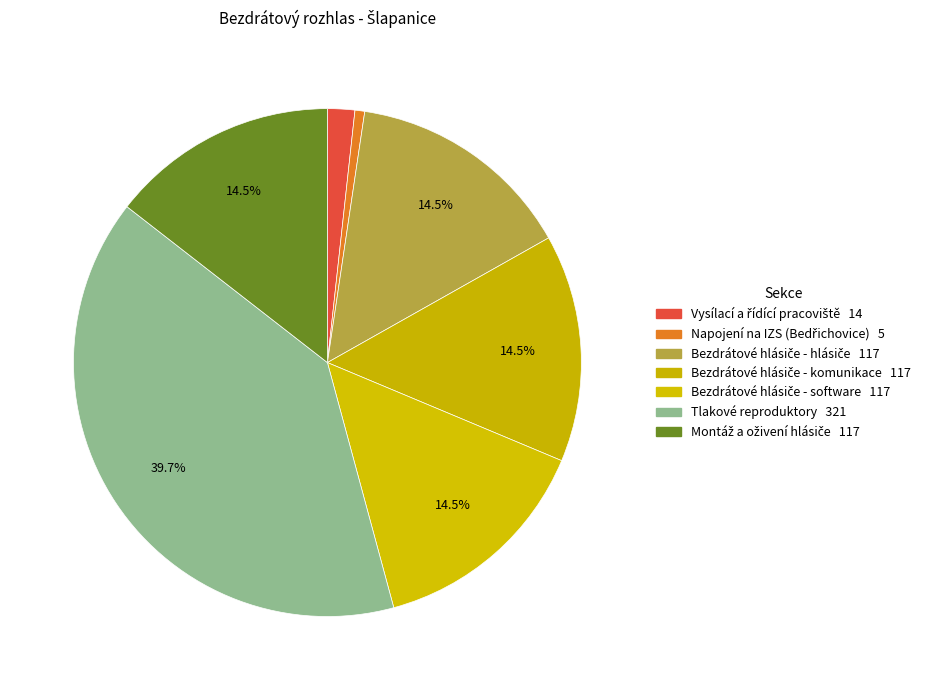

How many slices are in this pie chart?

7